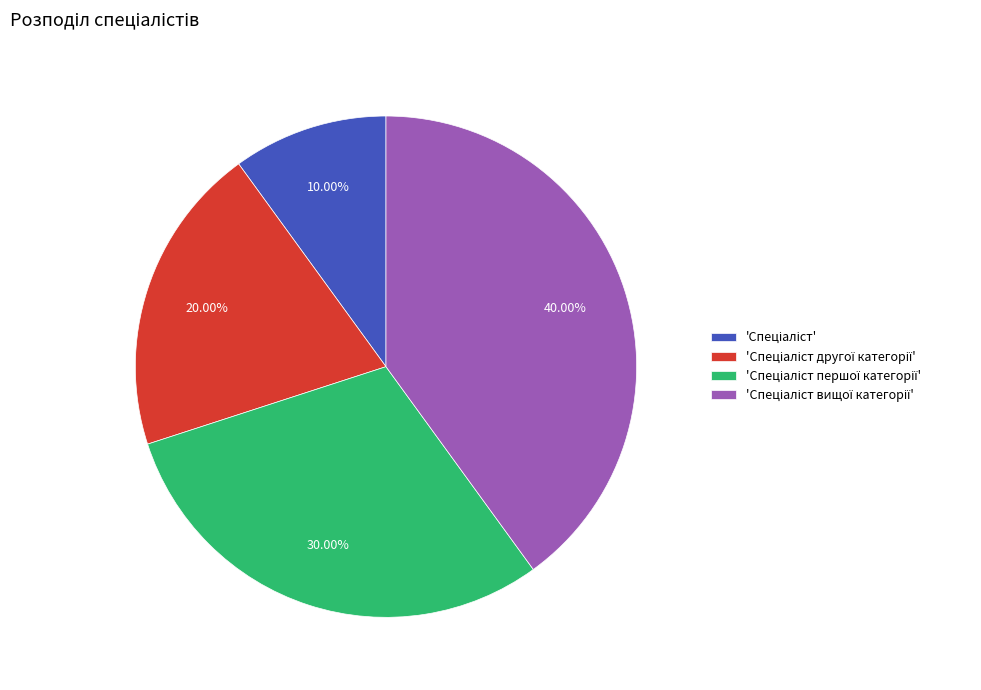

To the nearest percent, what is the average slice percentage?

25%